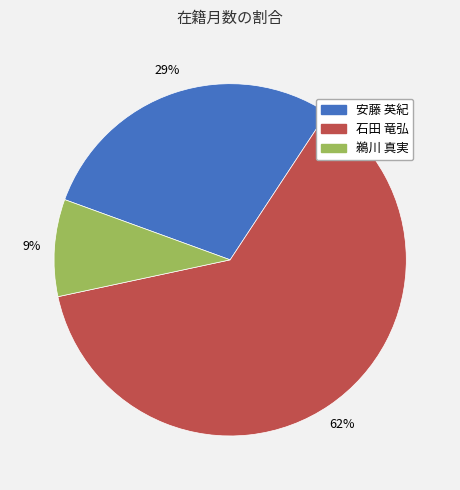

Count the number of slices in the pie.

3